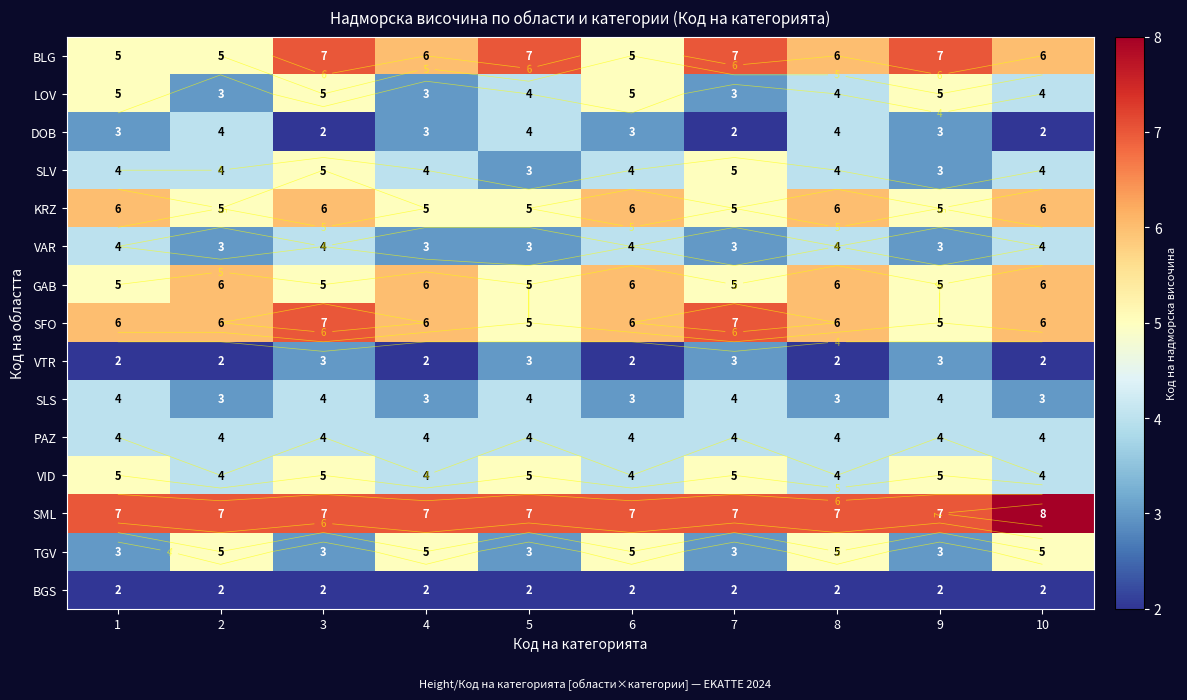

How many series are shown in this chart?

15